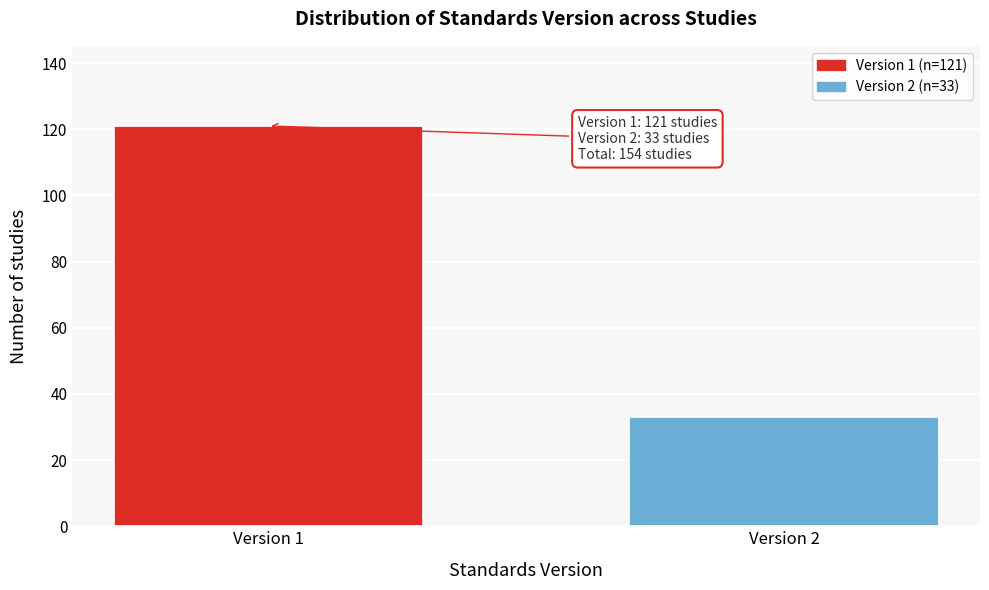

Reading right to left, what are all the values shown in this chart?

Version 2=33	Version 1=121